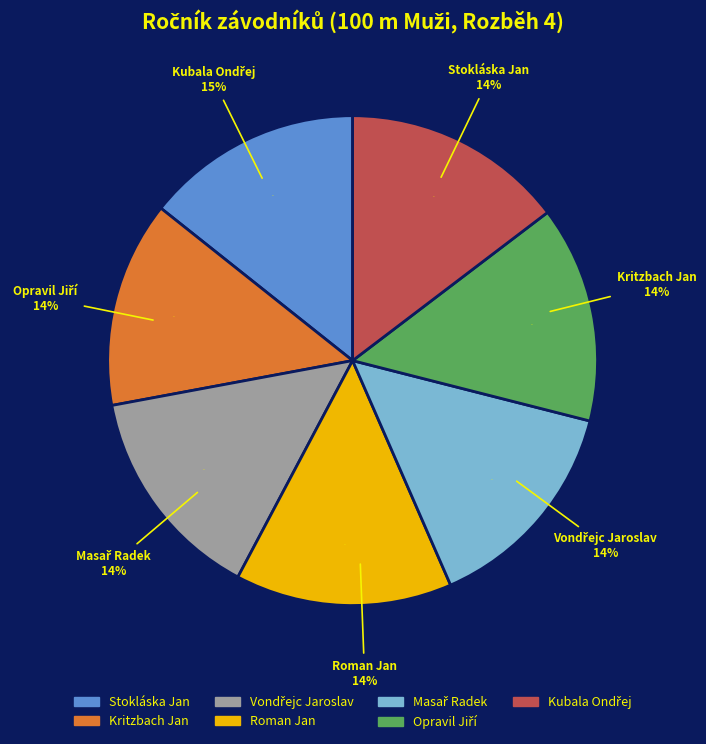

True or false: Stokláska Jan accounts for 8% of the total.

False